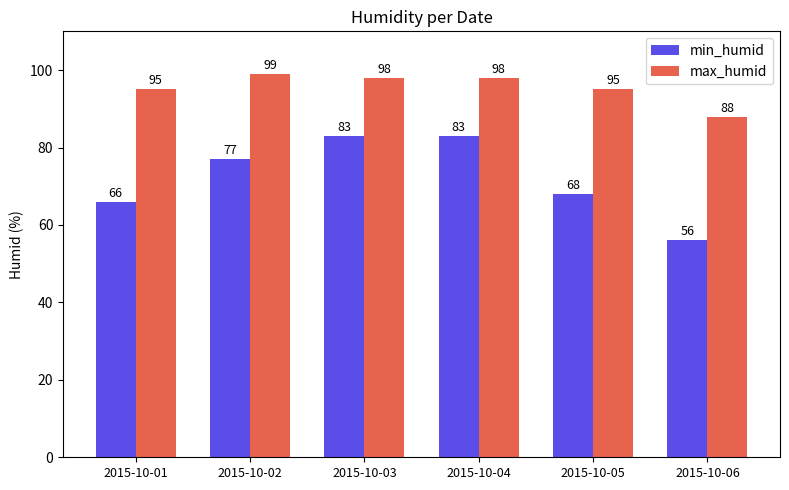

What is the total value across all series at 2015-10-06?

144